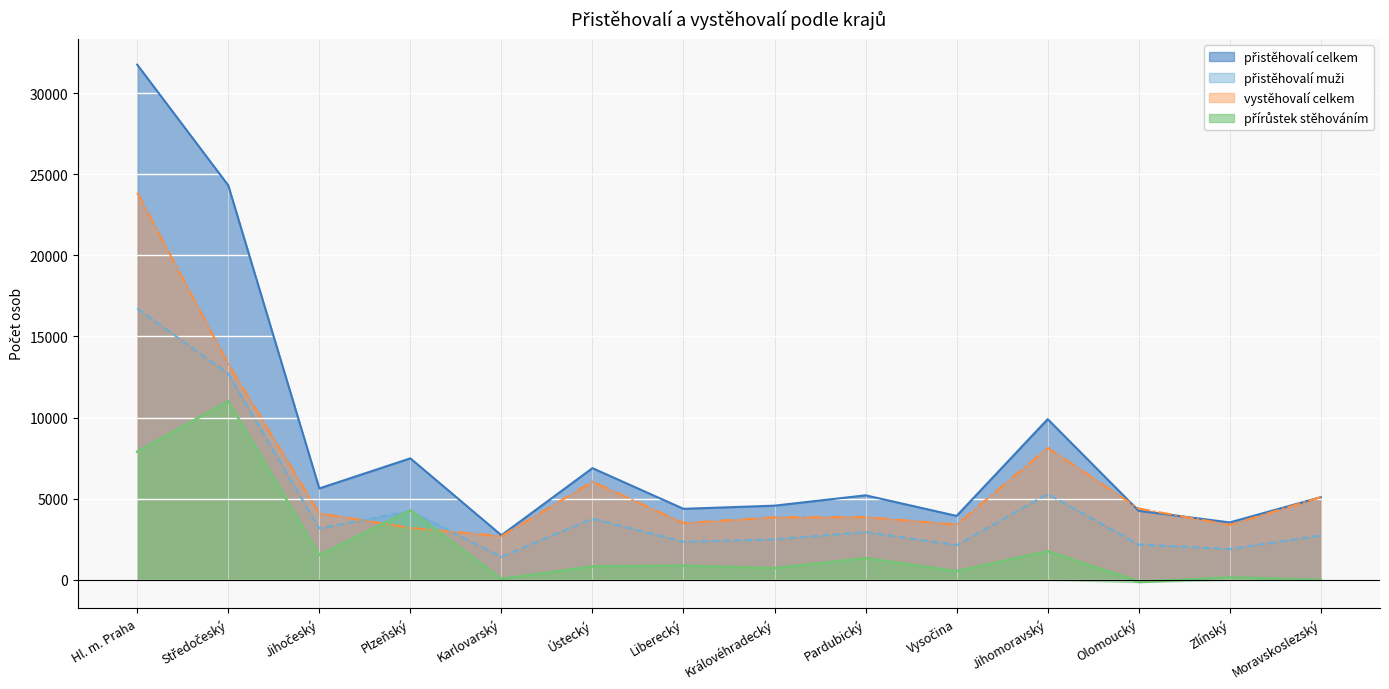

Does the chart display data point markers on the line(s)?

No